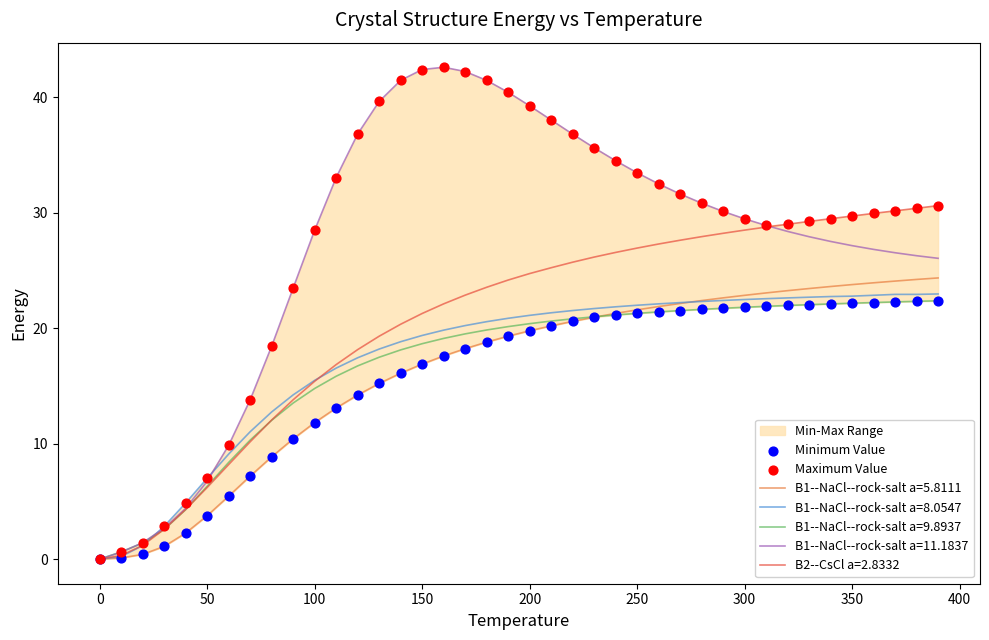

What is the highest value of the B2--CsCl a=2.8332 series?

30.6